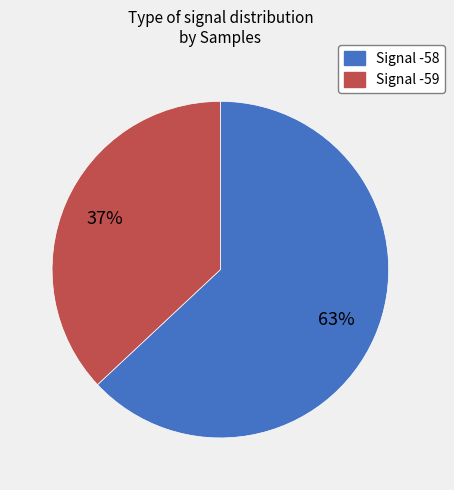

Which slice is the largest?

Signal -58